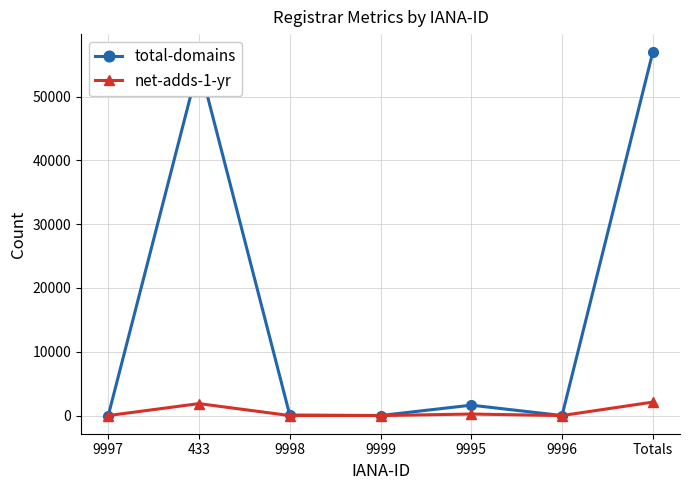

True or false: total-domains has more than 0 points higher than both neighbors.

True